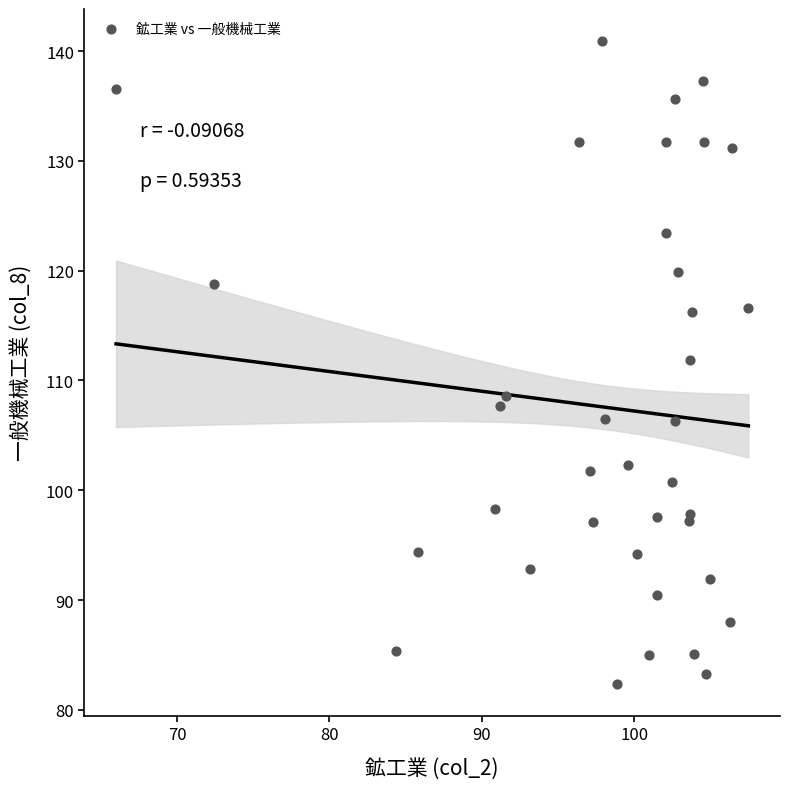

What Y value in the scatter plot is closest to 111?

111.9